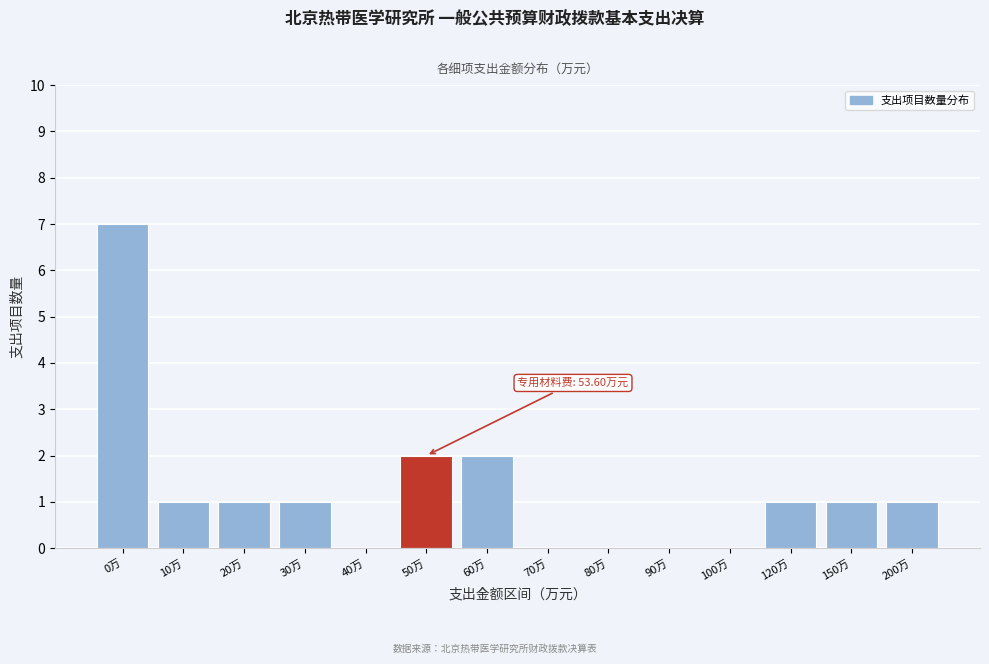

Reading left to right, extract all data points from this chart.

0万=7	10万=1	20万=1	30万=1	40万=0	50万=2	60万=2	70万=0	80万=0	90万=0	100万=0	120万=1	150万=1	200万=1